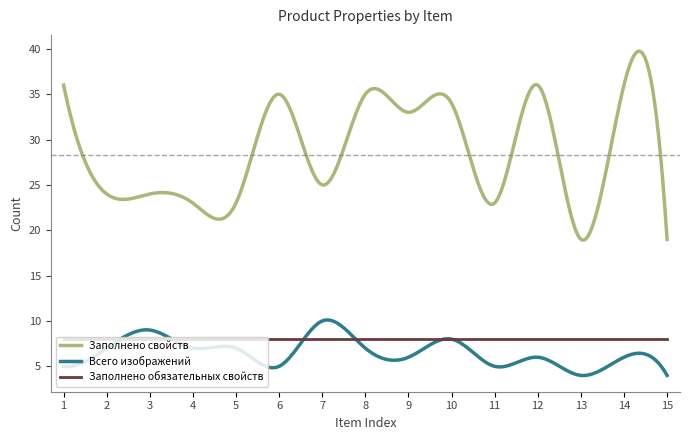

Rank the series by their maximum value, from lowest to highest.

Заполнено обязательных свойств, Всего изображений, Заполнено свойств